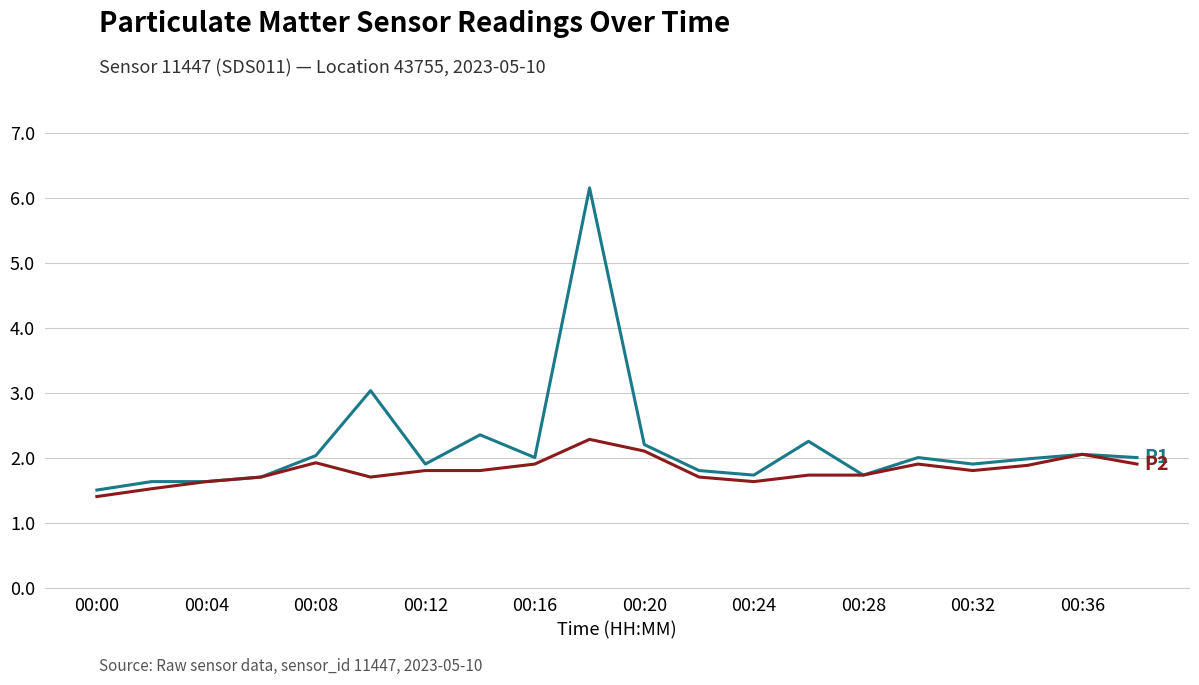

What is the minimum value shown in the chart?

1.4